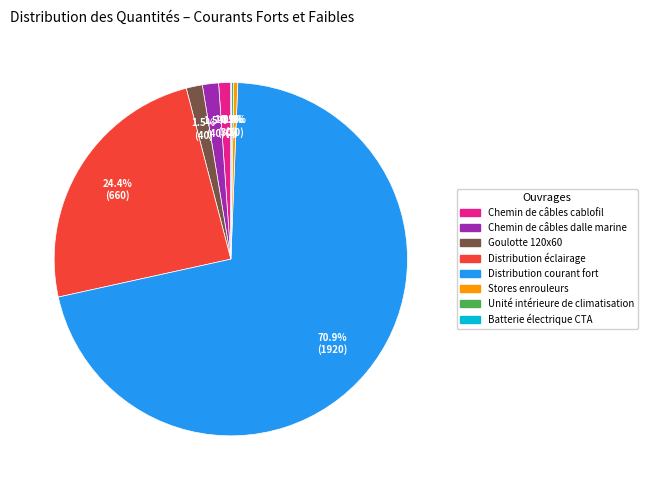

Between Distribution éclairage and Distribution courant fort, which is larger?

Distribution courant fort